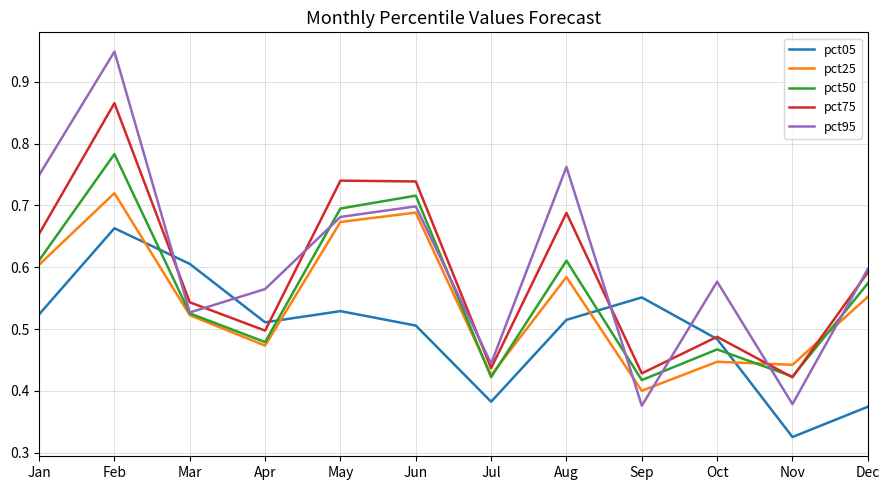

Where is the first local minimum for pct05?

Apr